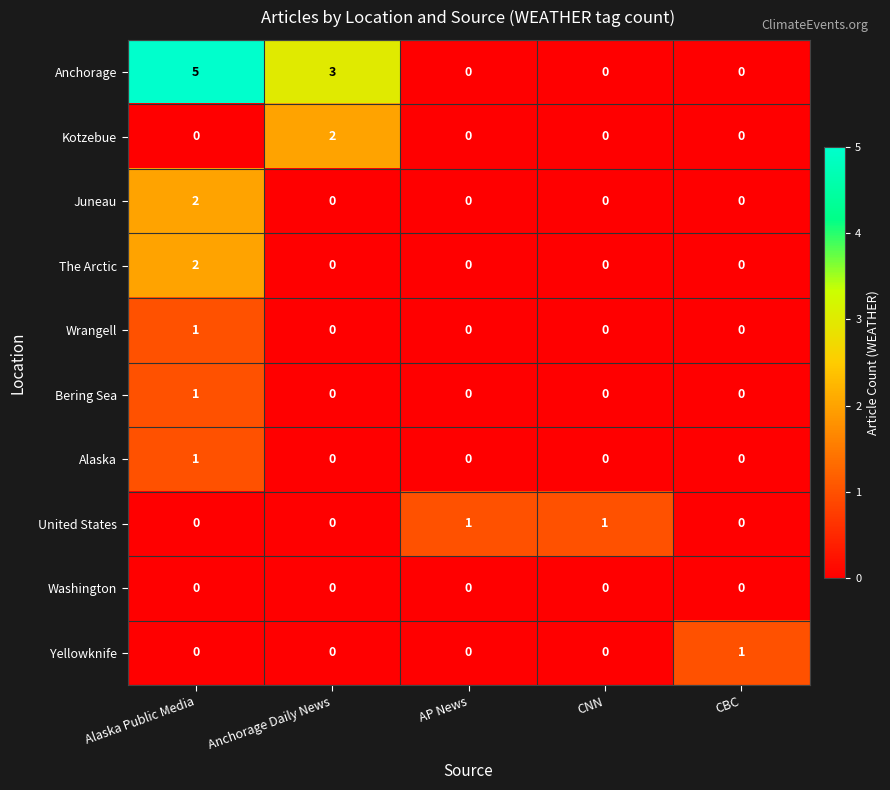

Count the Bering Sea values in the range 0 to 1.

5